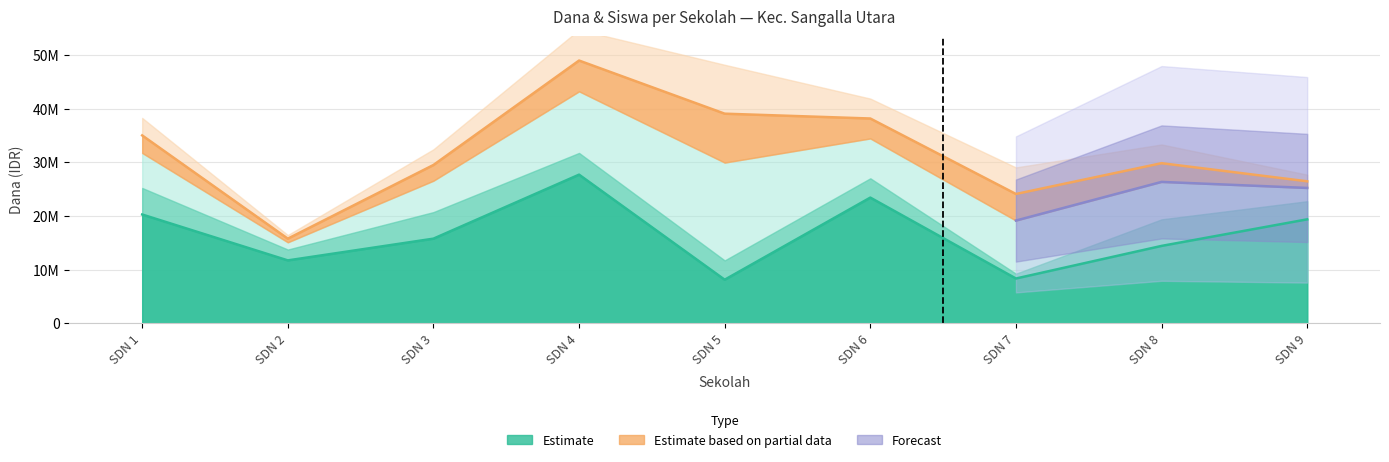

Where does the Dana Disalurkan series first go above 26550000?

SDN 1